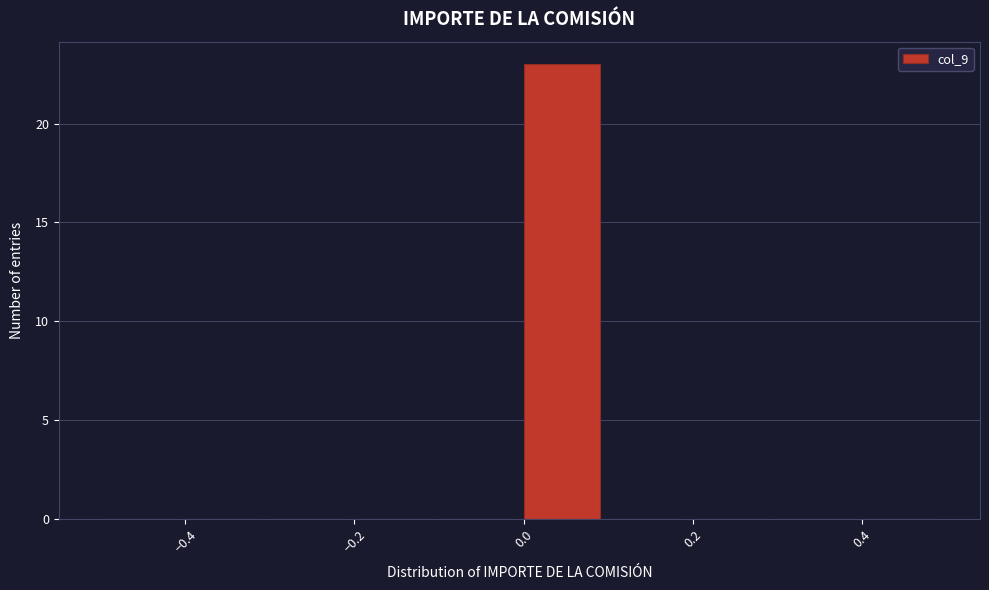

Reading left to right, list every bar in this chart as the range it spans on the x-axis followed by its height. The values are not printed on the chart, so give them approximately, as read against the axis.

-0.5 to -0.4: 0
-0.4 to -0.3: 0
-0.3 to -0.2: 0
-0.2 to -0.1: 0
-0.1 to 0.0: 0
0.0 to 0.1: 23
0.1 to 0.2: 0
0.2 to 0.3: 0
0.3 to 0.4: 0
0.4 to 0.5: 0